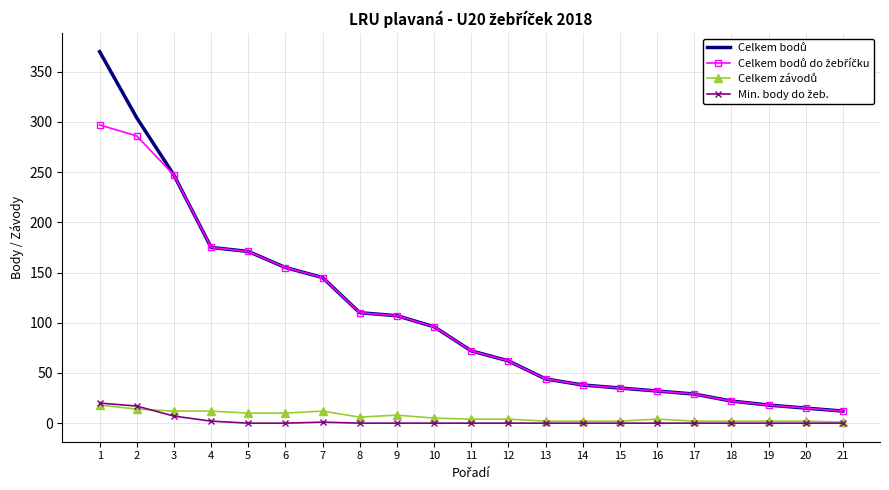

What is the maximum value for Celkem bodů do žebříčku?

297